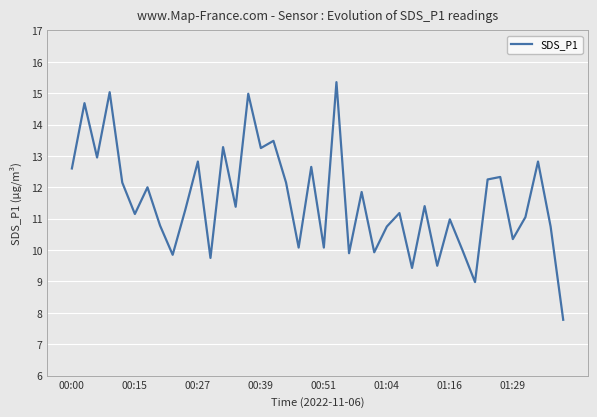

How many distinct data groups are displayed?

1